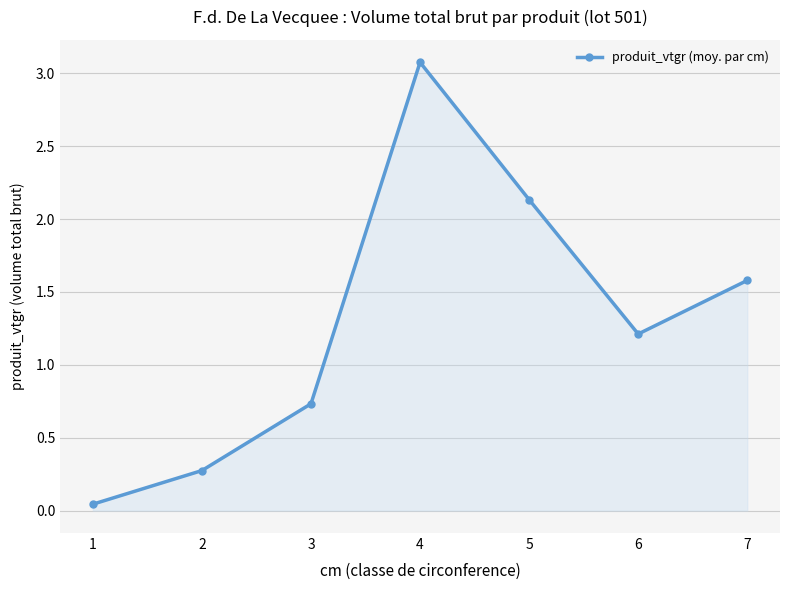

List the labels in order of value, smallest first.

1, 2, 3, 6, 7, 5, 4